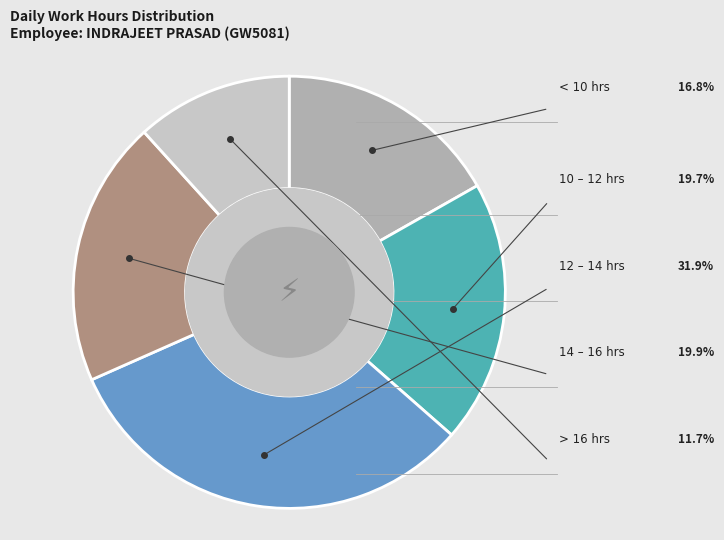

Does any single category account for the majority?

No